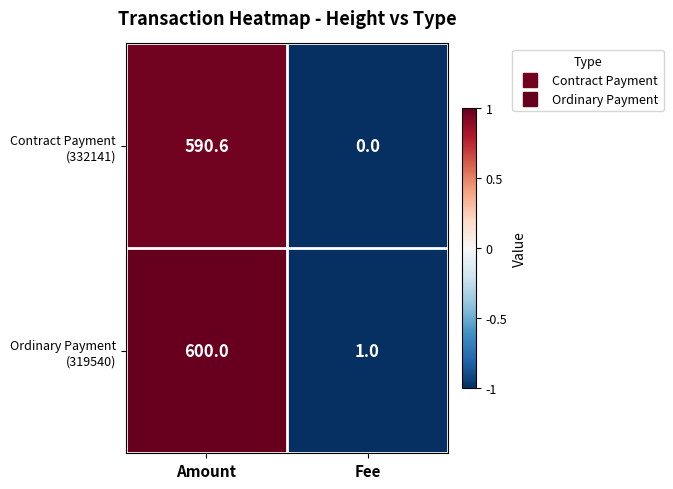

What is the difference between the highest and lowest values at Fee?

1.0